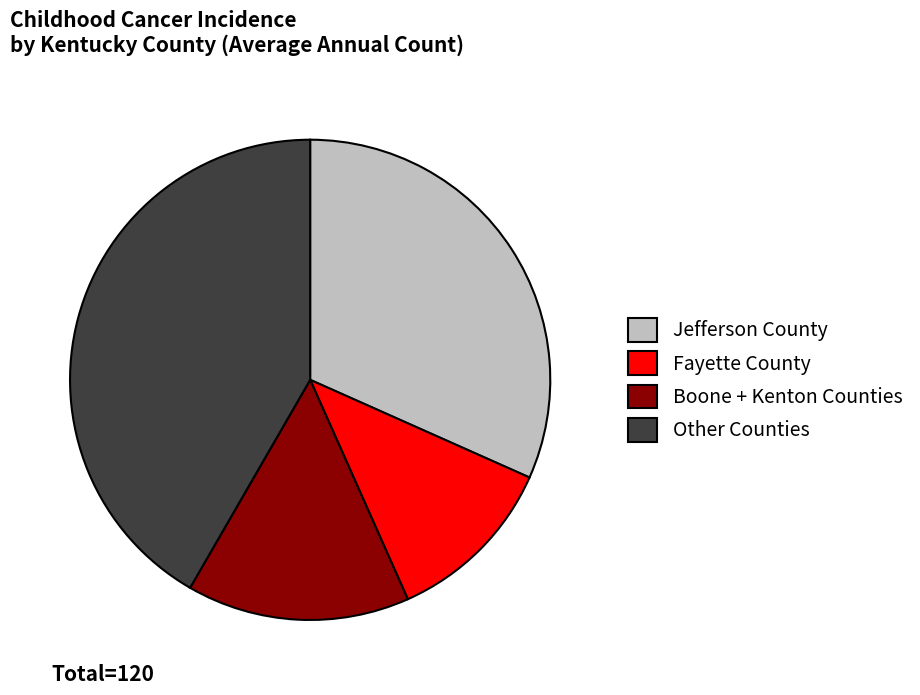

Is it true that Boone + Kenton Counties is 15% of the pie?

True